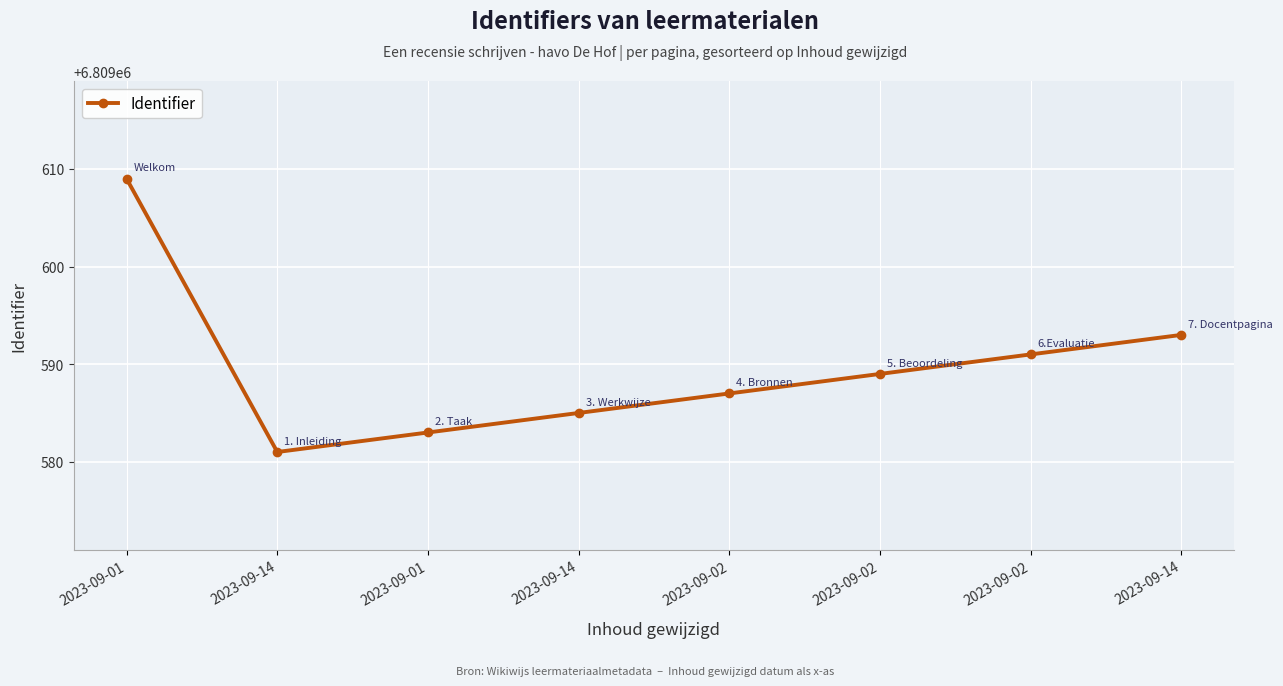

What is the difference between the maximum and minimum values?

28